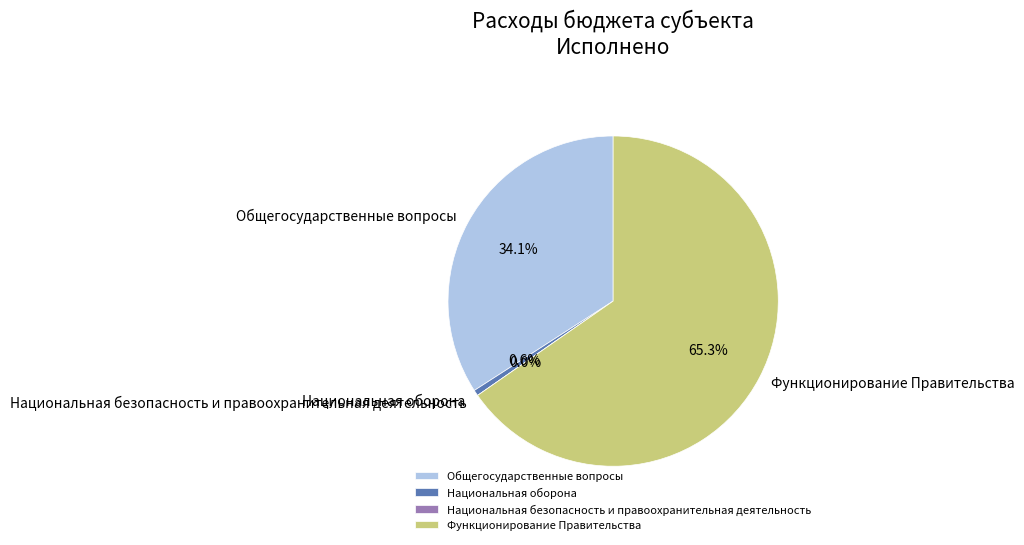

Count the number of slices in the pie.

4